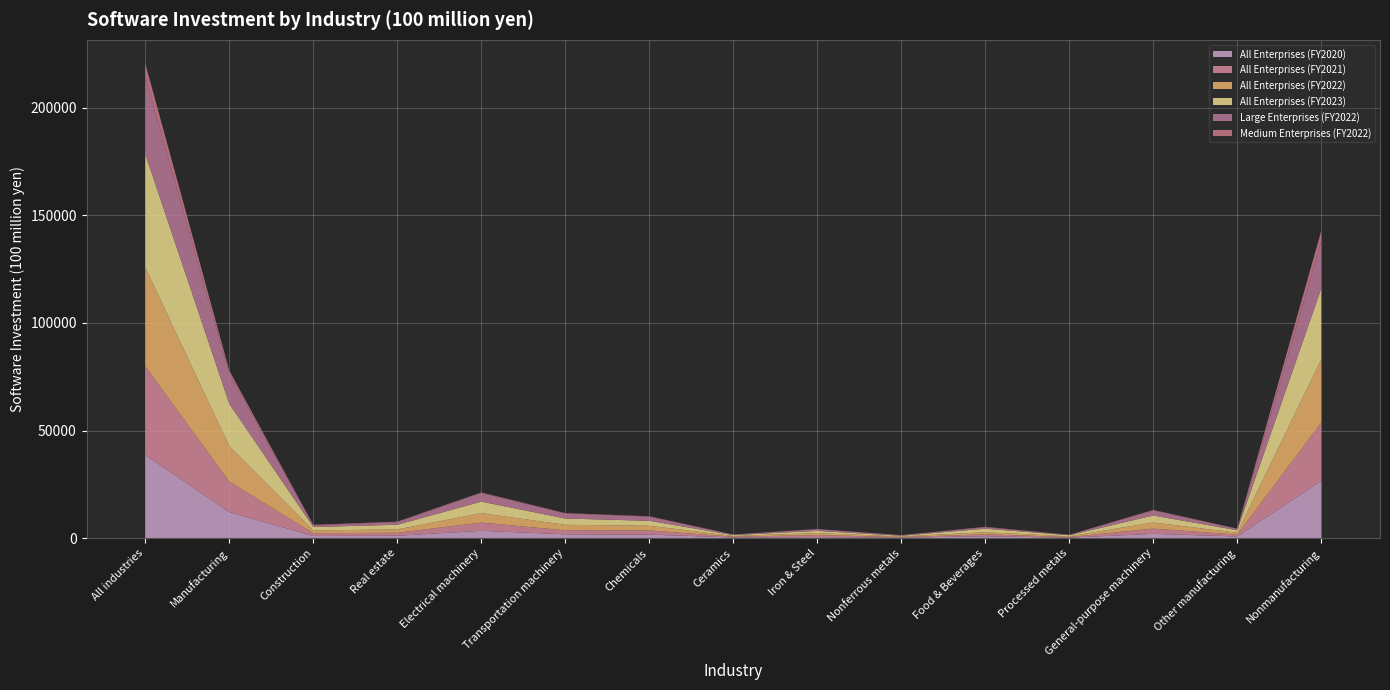

Reading left to right, extract all data points from this chart.

All Enterprises (FY2020): All industries=38666	Manufacturing=12076	Construction=1009	Real estate=1092	Electrical machinery=3409	Transportation machinery=1771	Chemicals=1654	Ceramics=304	Iron & Steel=434	Nonferrous metals=243	Food & Beverages=866	Processed metals=210	General-purpose machinery=1990	Other manufacturing=783	Nonmanufacturing=26590
All Enterprises (FY2021): All industries=41156	Manufacturing=14158	Construction=1276	Real estate=1386	Electrical machinery=3811	Transportation machinery=1831	Chemicals=1900	Ceramics=370	Iron & Steel=959	Nonferrous metals=229	Food & Beverages=893	Processed metals=305	General-purpose machinery=2433	Other manufacturing=850	Nonmanufacturing=26999
All Enterprises (FY2022): All industries=45905	Manufacturing=16457	Construction=1307	Real estate=1569	Electrical machinery=4378	Transportation machinery=2580	Chemicals=2201	Ceramics=329	Iron & Steel=929	Nonferrous metals=301	Food & Beverages=965	Processed metals=329	General-purpose machinery=2832	Other manufacturing=870	Nonmanufacturing=29447
All Enterprises (FY2023): All industries=52620	Manufacturing=19701	Construction=1585	Real estate=2158	Electrical machinery=5366	Transportation machinery=2926	Chemicals=2286	Ceramics=405	Iron & Steel=1026	Nonferrous metals=320	Food & Beverages=1656	Processed metals=493	General-purpose machinery=3264	Other manufacturing=1159	Nonmanufacturing=32920
Large Enterprises (FY2022): All industries=35851	Manufacturing=14028	Construction=888	Real estate=1132	Electrical machinery=4011	Transportation machinery=2408	Chemicals=1914	Ceramics=271	Iron & Steel=843	Nonferrous metals=265	Food & Beverages=719	Processed metals=97	General-purpose machinery=2345	Other manufacturing=640	Nonmanufacturing=21823
Medium Enterprises (FY2022): All industries=6306	Manufacturing=1385	Construction=122	Real estate=333	Electrical machinery=252	Transportation machinery=121	Chemicals=193	Ceramics=10	Iron & Steel=39	Nonferrous metals=24	Food & Beverages=149	Processed metals=127	General-purpose machinery=242	Other manufacturing=118	Nonmanufacturing=4920